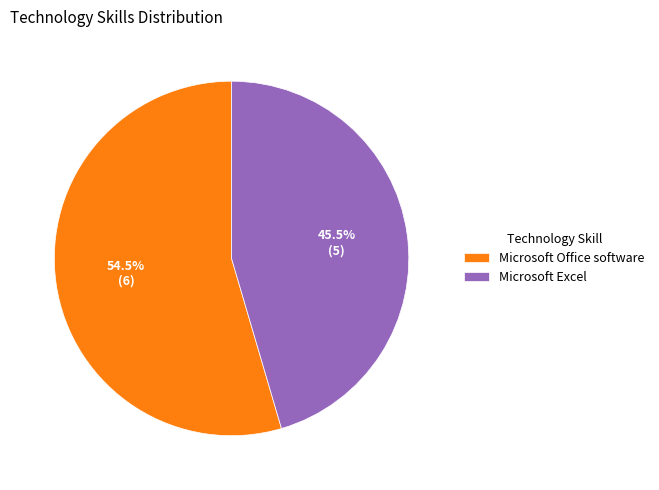

What is the ratio of the value at Microsoft Excel to the value at Microsoft Office software?

0.8